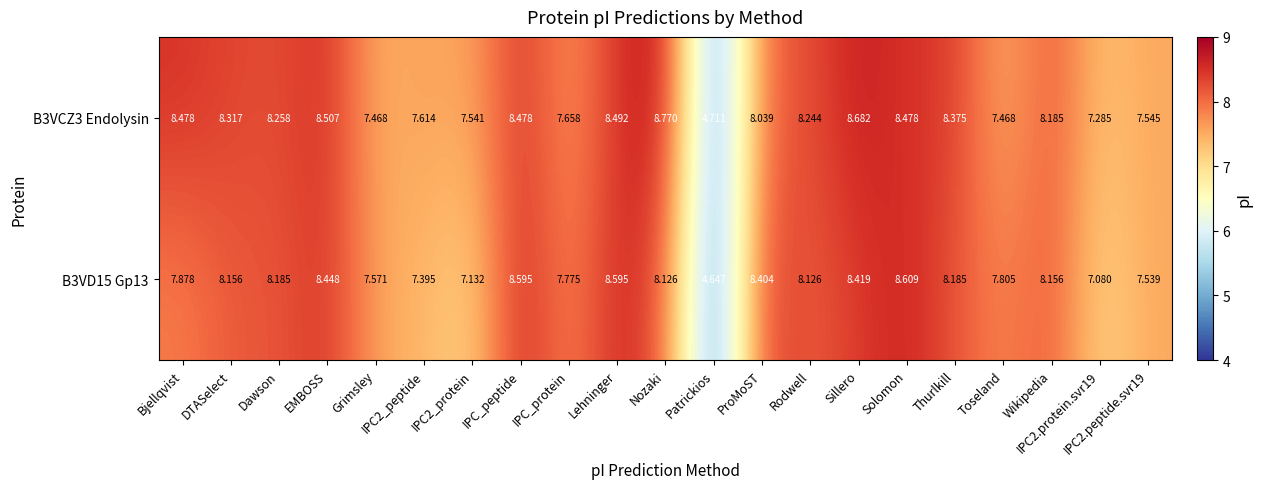

How many data points in B3VCZ3 Endolysin are above 8?

13